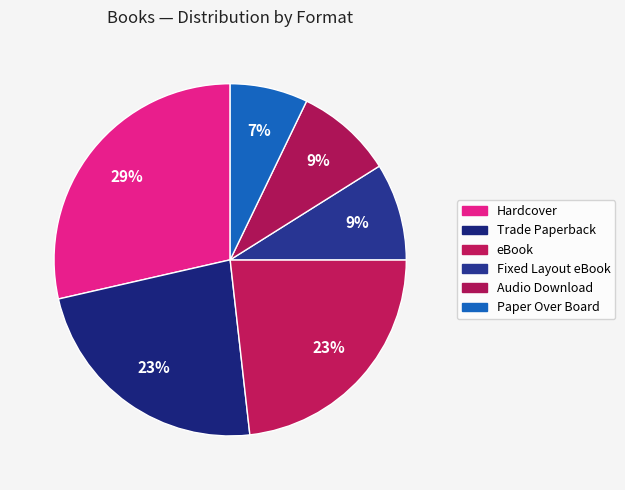

Count the number of slices in the pie.

6